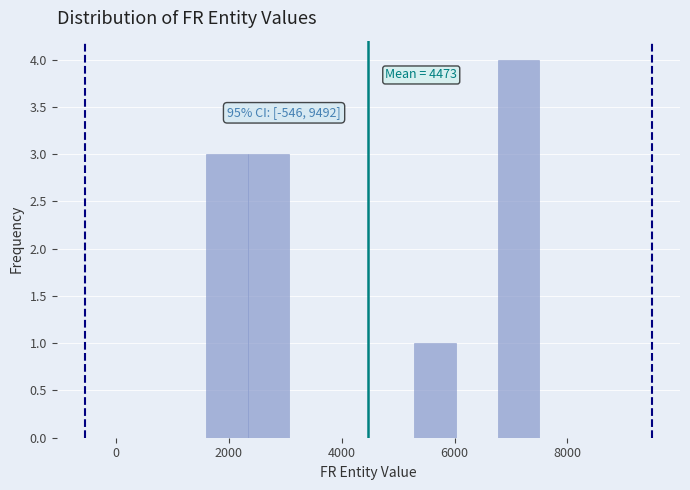

Read against the x-axis, roughly where is the centre of the tallest bar?

7200